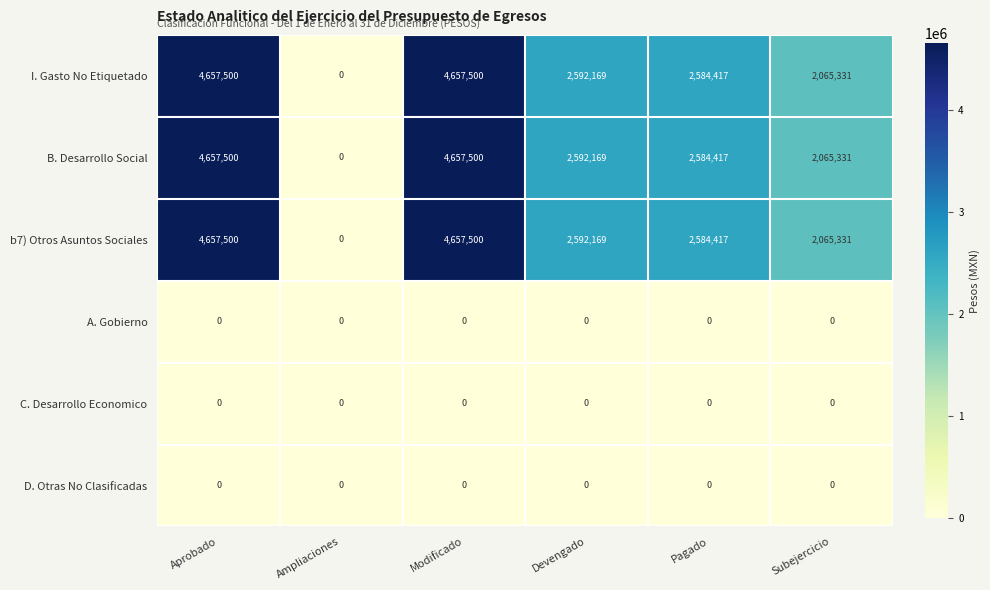

What is the spread (max minus min) of values at Subejercicio?

2065331